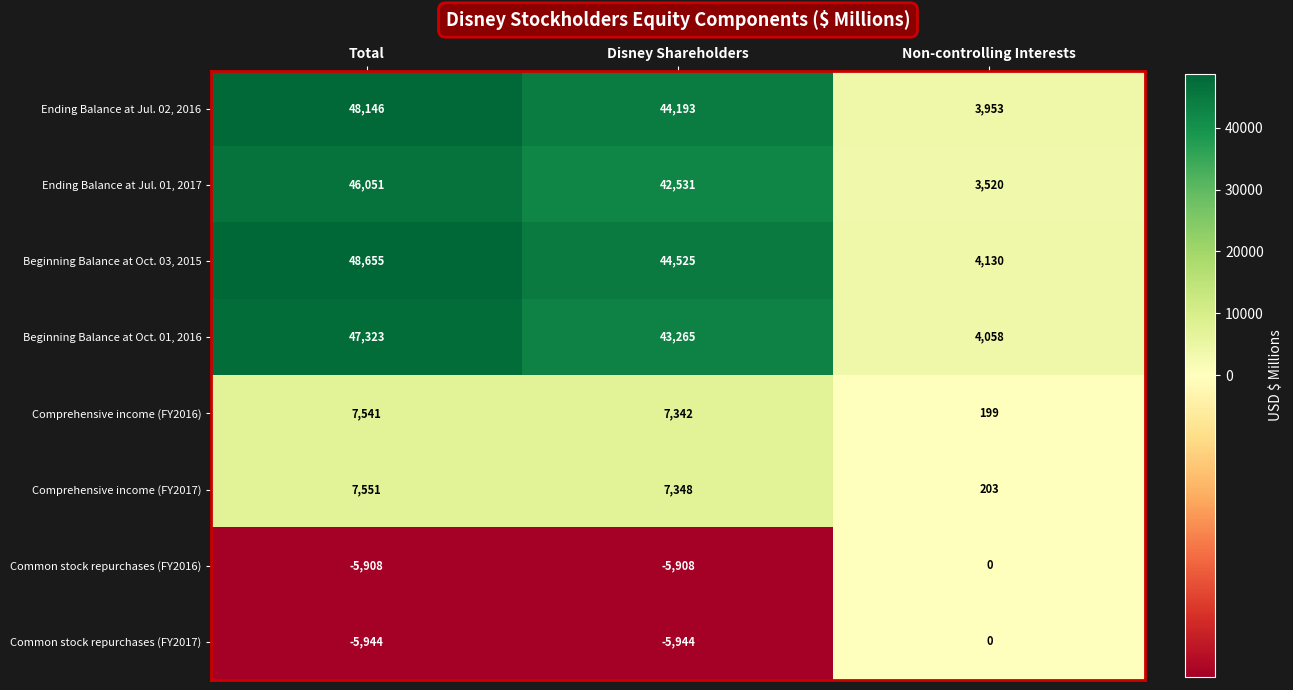

What is the sum of the Common stock repurchases (FY2017) values at Disney Shareholders and Non-controlling Interests?

-5944